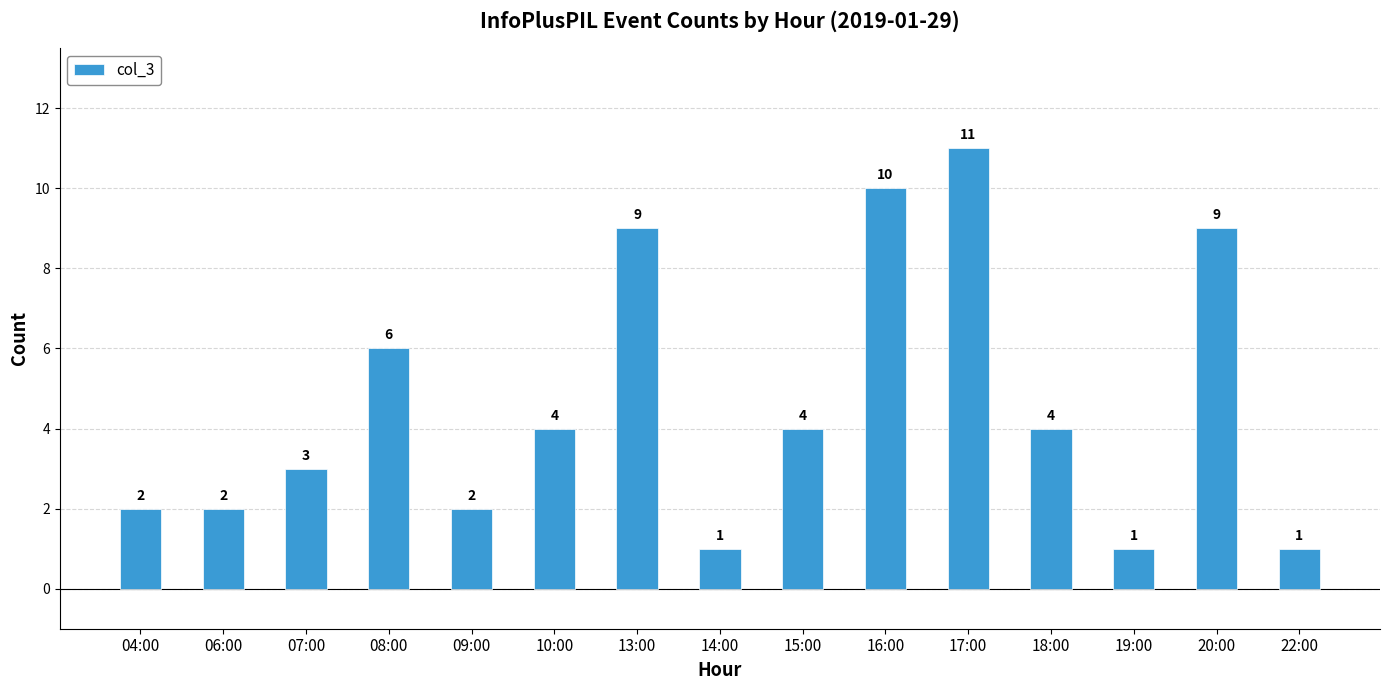

What value does the data have at 04:00?

2